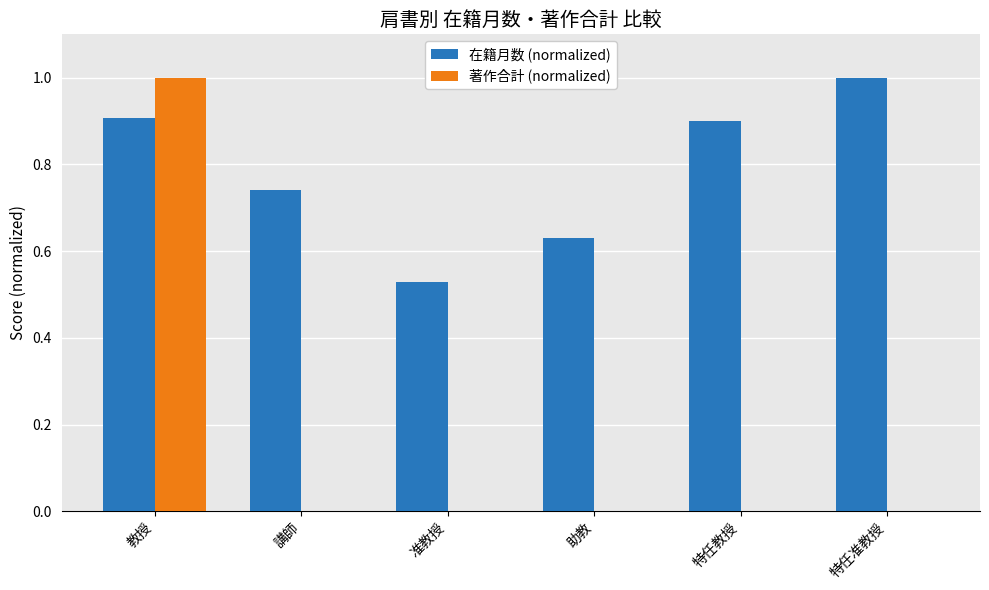

Is it true that 著作合計 (normalized) equals 0.0 at 特任教授?

True